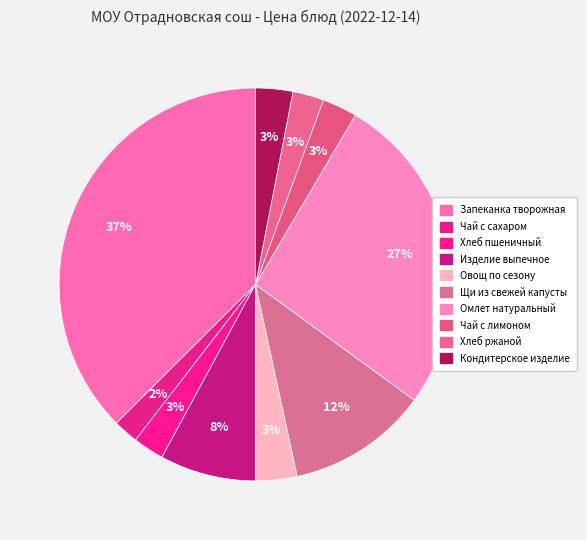

How many slices are in this pie chart?

10